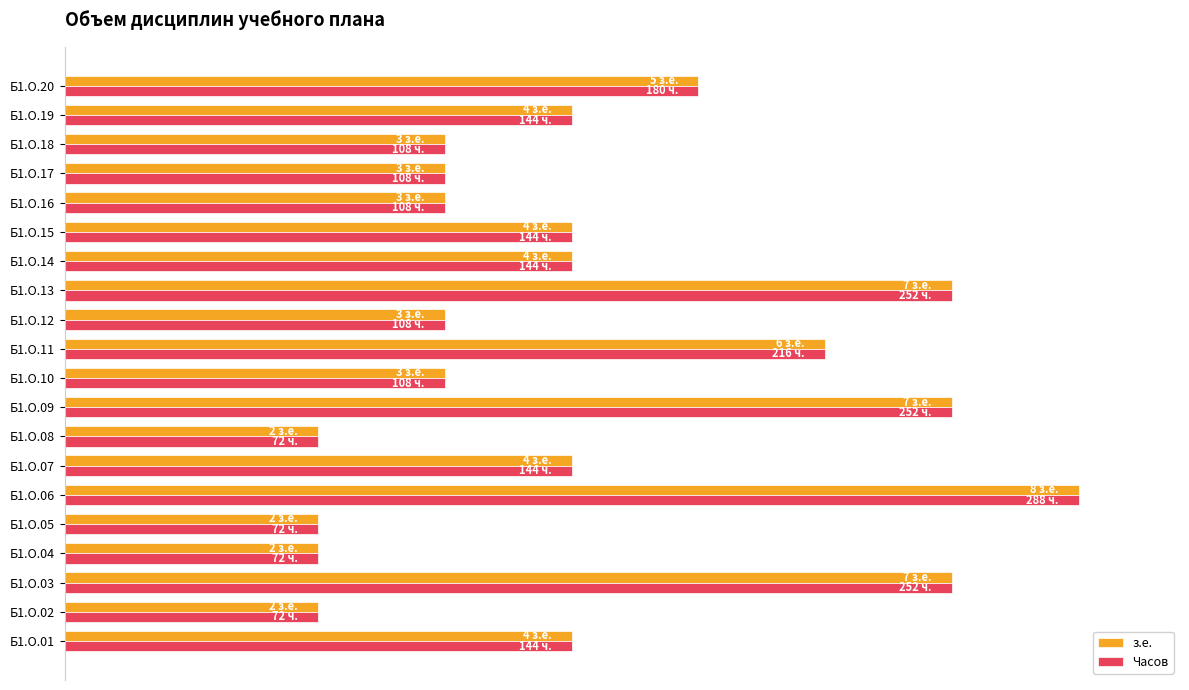

What are all the series names shown in the legend?

з.е., Часов